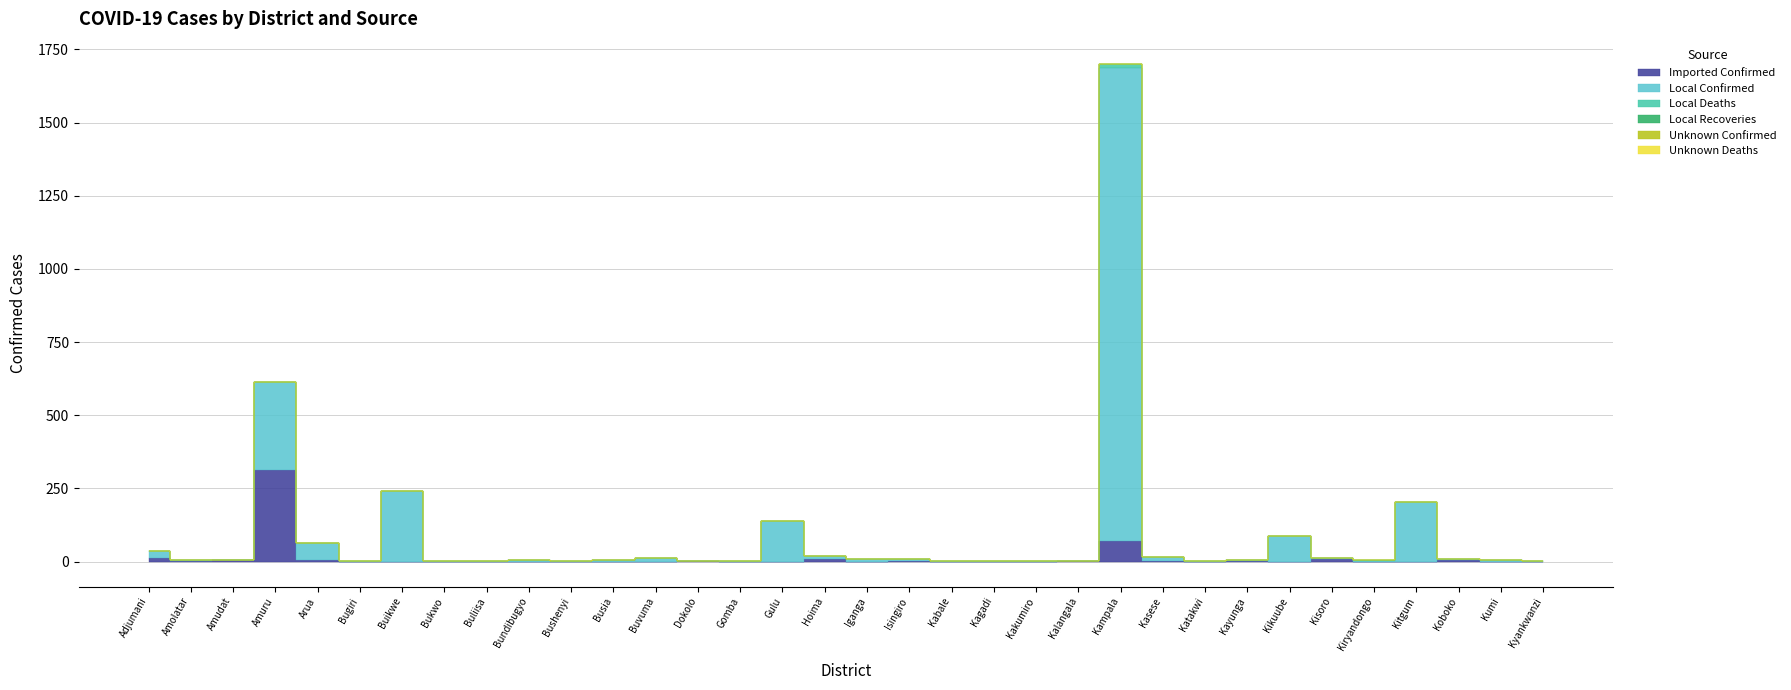

The value of Unknown Confirmed at Busia is 0. True or false?

True